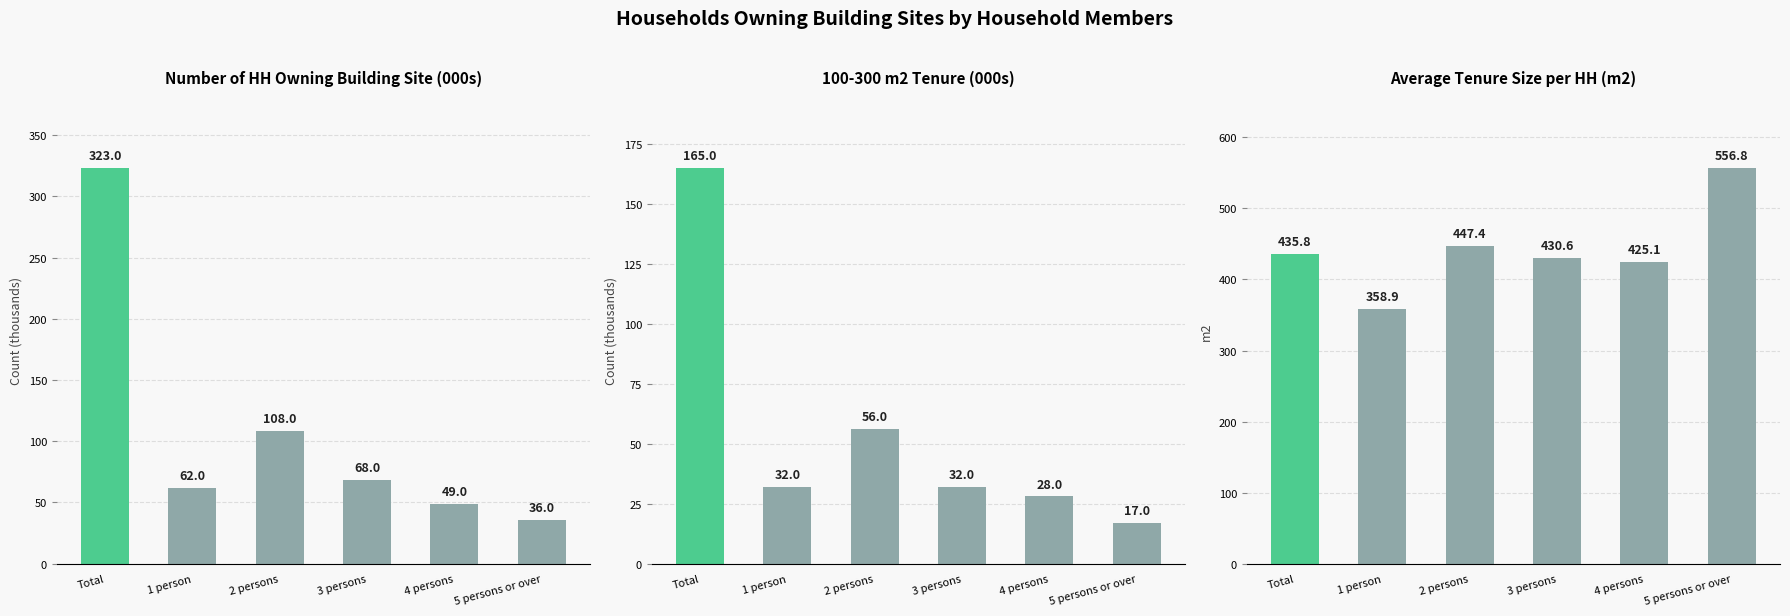

Are the bars horizontal?

No